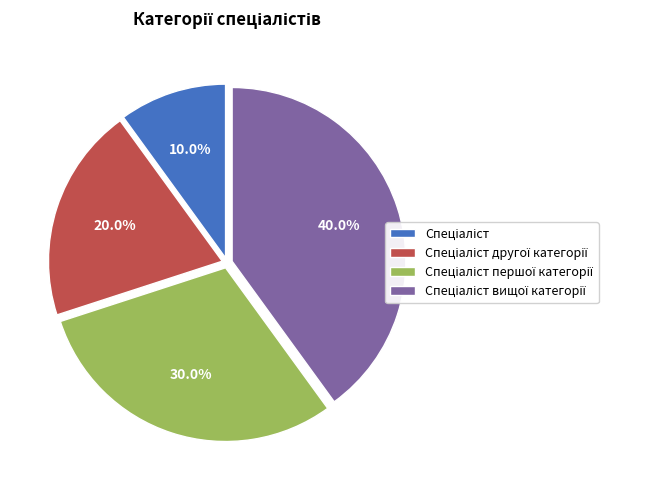

Is there a majority slice in this chart?

No